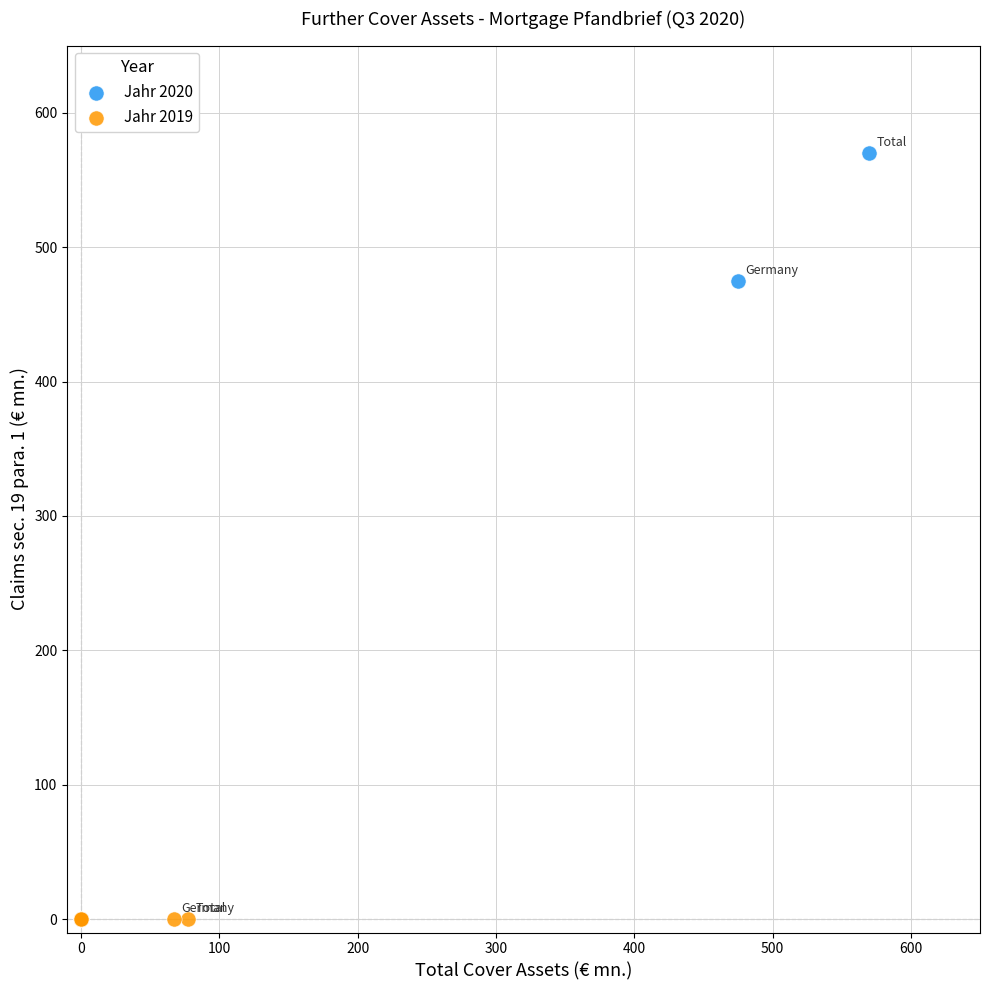

Which series reaches the maximum Y coordinate?

Jahr 2020